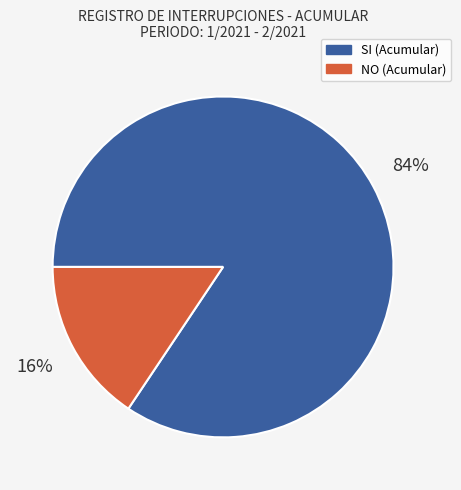

What percentage is the NO slice, to the nearest percent?

16%